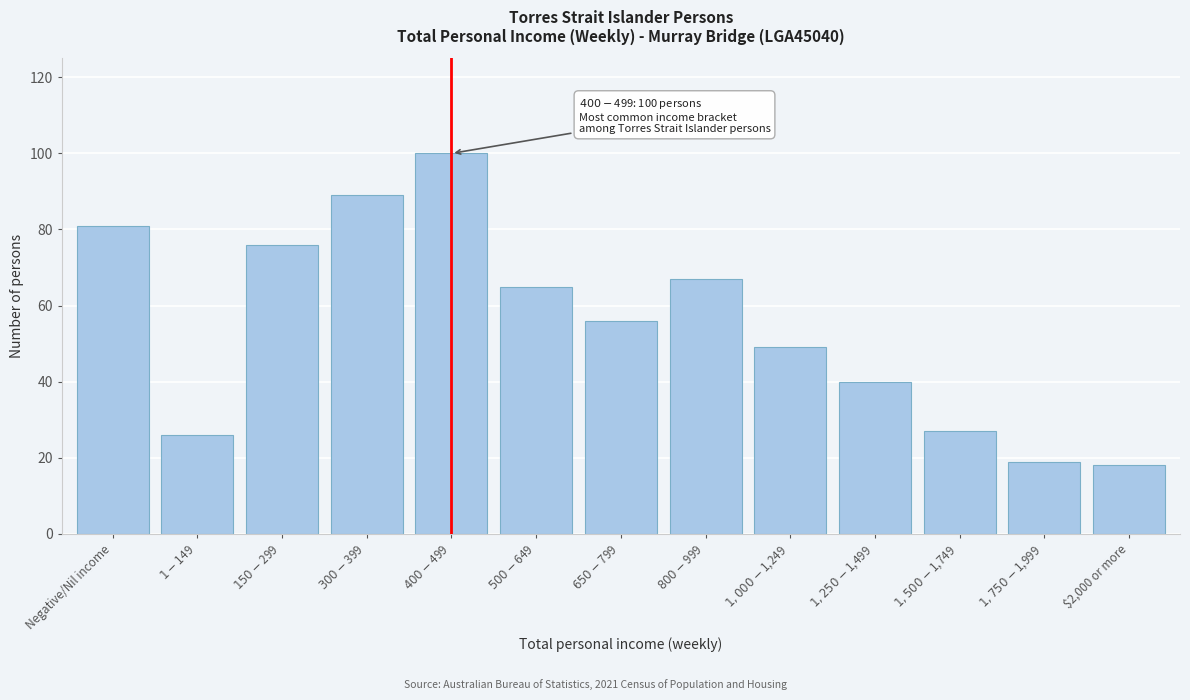

Reading right to left, extract all data points from this chart.

18	19	27	40	49	67	56	65	100	89	76	26	81